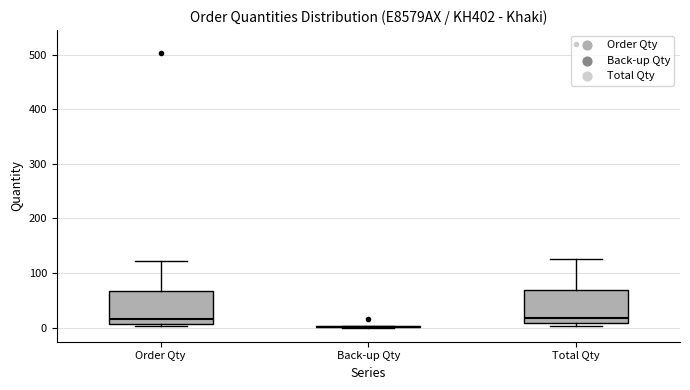

Reading left to right, read every box against the y-axis: the position of its median line, the range the box covers, and the ends of its whiskers. The values are not printed on the chart, so give them approximately, as read against the axis.

Order Qty: median 20, box 10 to 70, whiskers 0 to 120
Back-up Qty: box collapsed to a line at 0, whiskers 0 to 0
Total Qty: median 20, box 10 to 70, whiskers 0 to 130